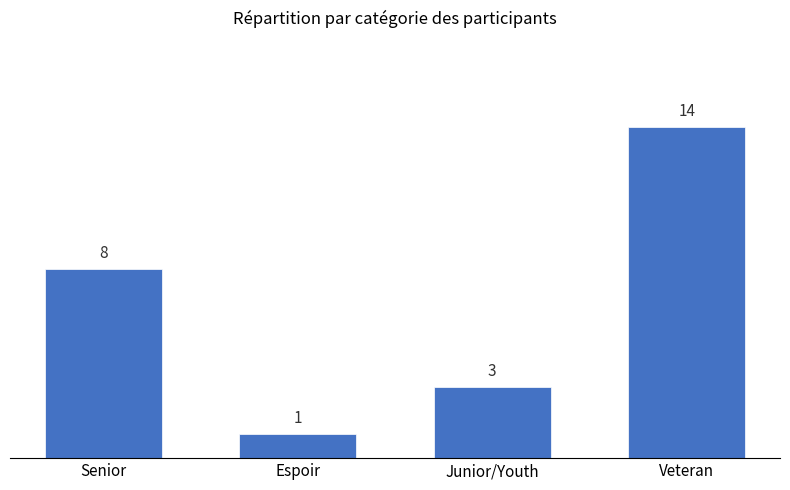

Reading left to right, list all the values displayed in this chart.

Senior=8	Espoir=1	Junior/Youth=3	Veteran=14